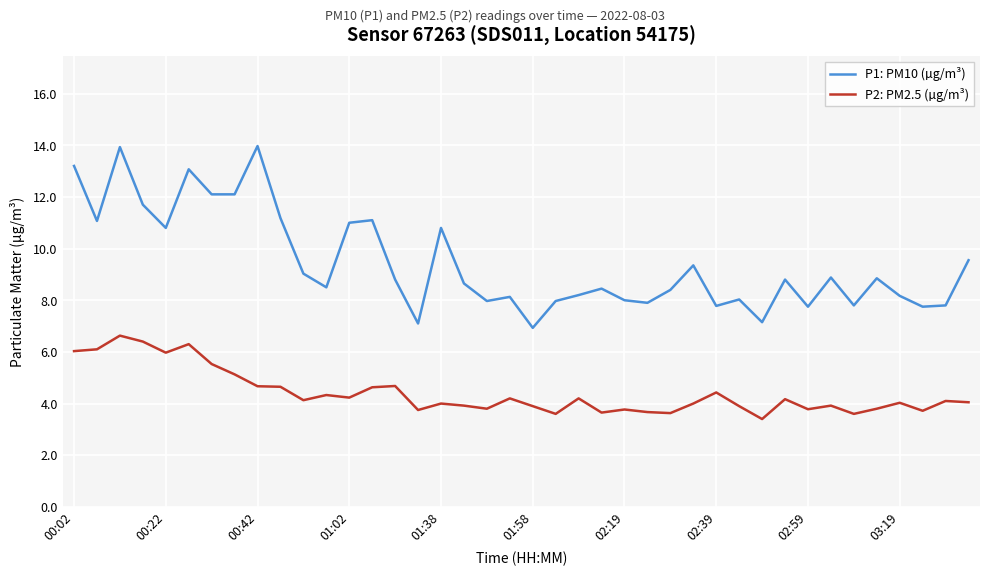

True or false: P2: PM2.5 (µg/m³) and P1: PM10 (µg/m³) cross at least once.

False